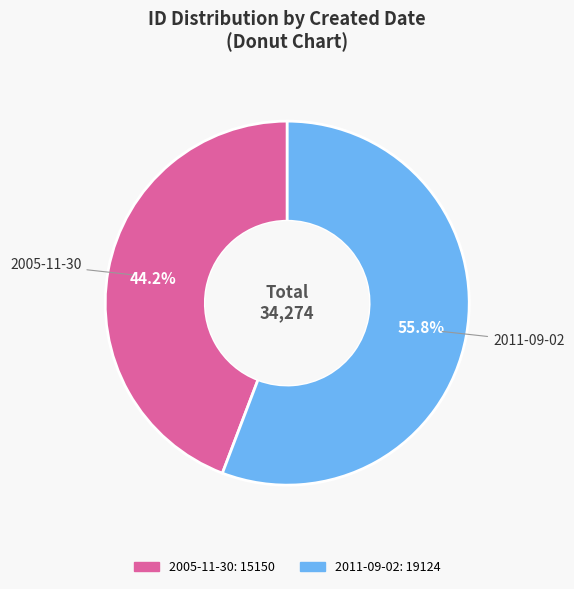

Which category has the smallest portion of the pie?

2005-11-30